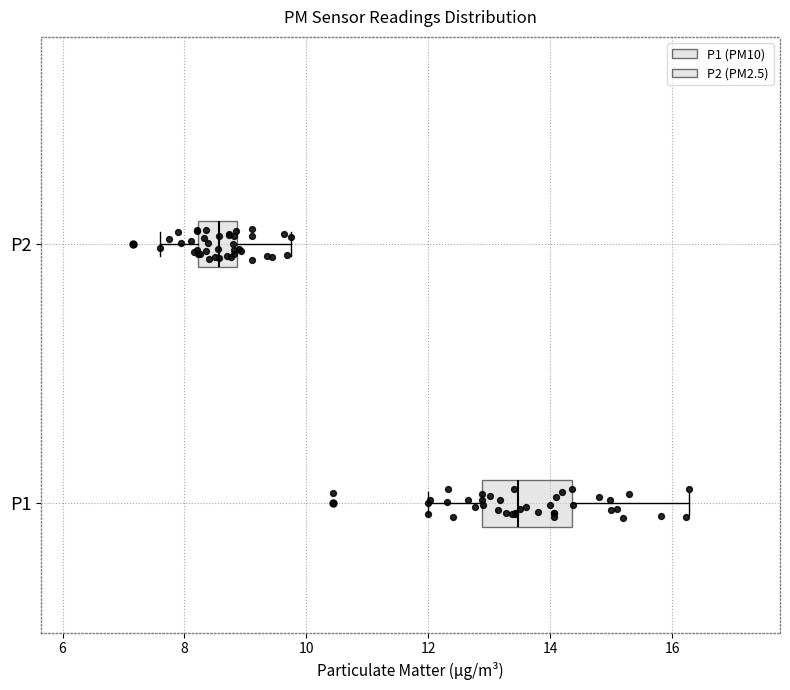

Reading bottom to top, read every box against the x-axis: the position of its median line, the range the box covers, and the ends of its whiskers. The values are not printed on the chart, so give them approximately, as read against the axis.

P1: median 13.4, box 12.8 to 14.4, whiskers 12.0 to 16.2
P2: median 8.6, box 8.2 to 8.8, whiskers 7.6 to 9.8